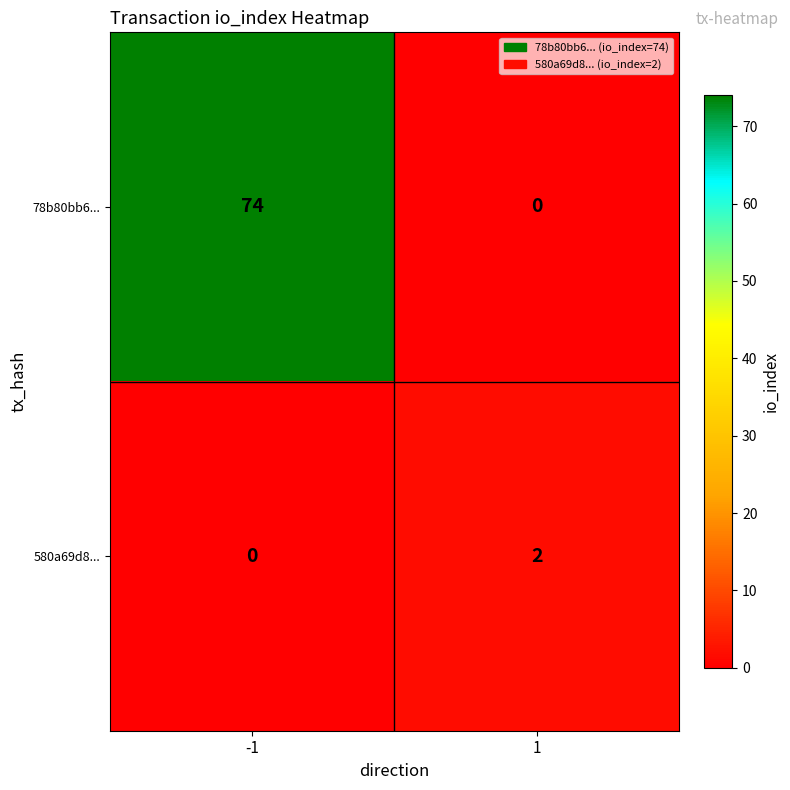

What is the greatest value displayed?

74